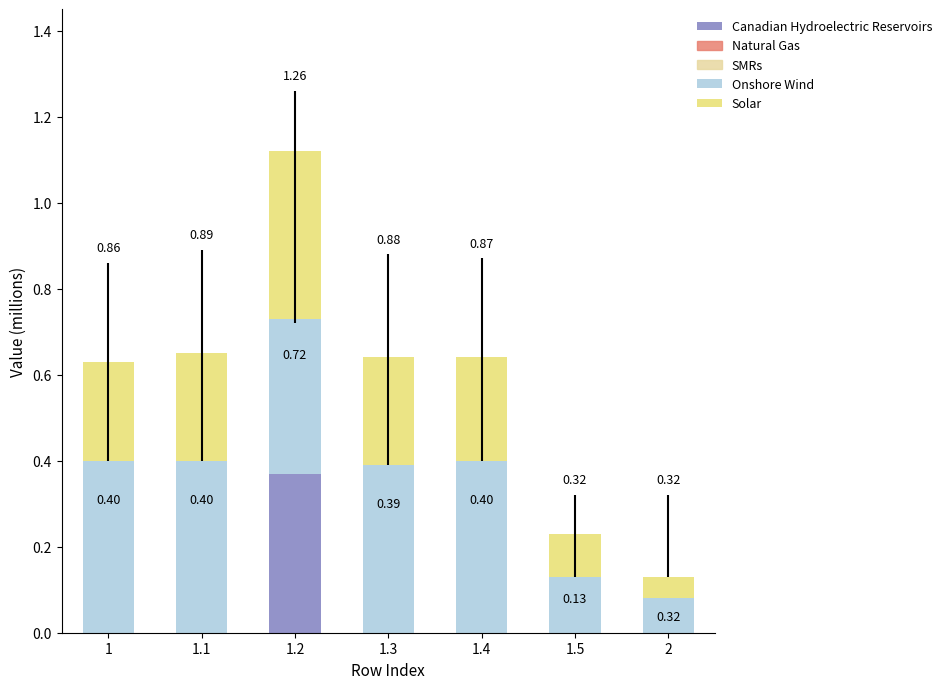

At which category is the sum across all series the highest?

1.2